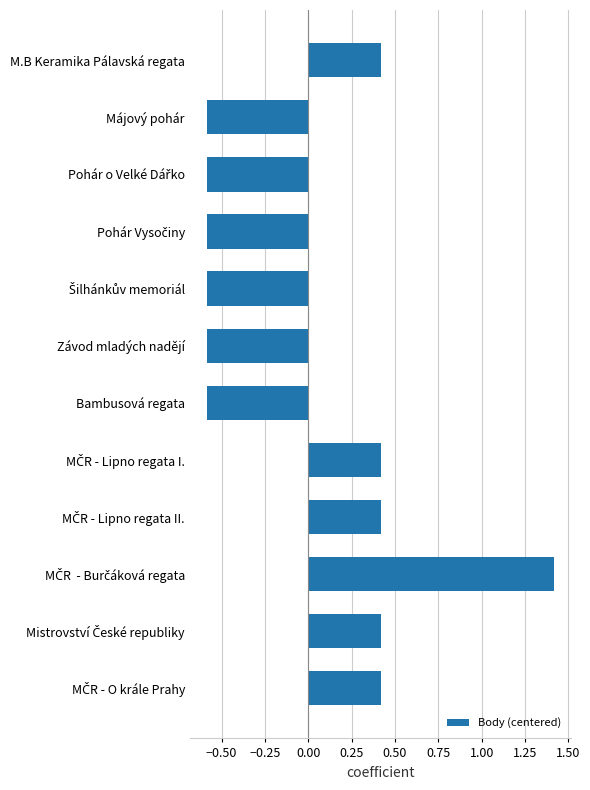

Count the number of categories in the chart.

12